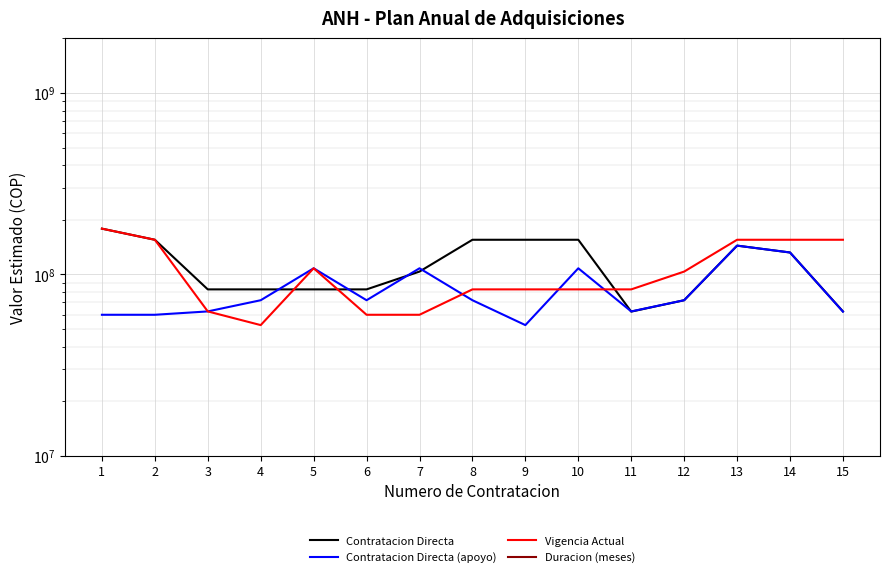

How many series are shown in this chart?

4